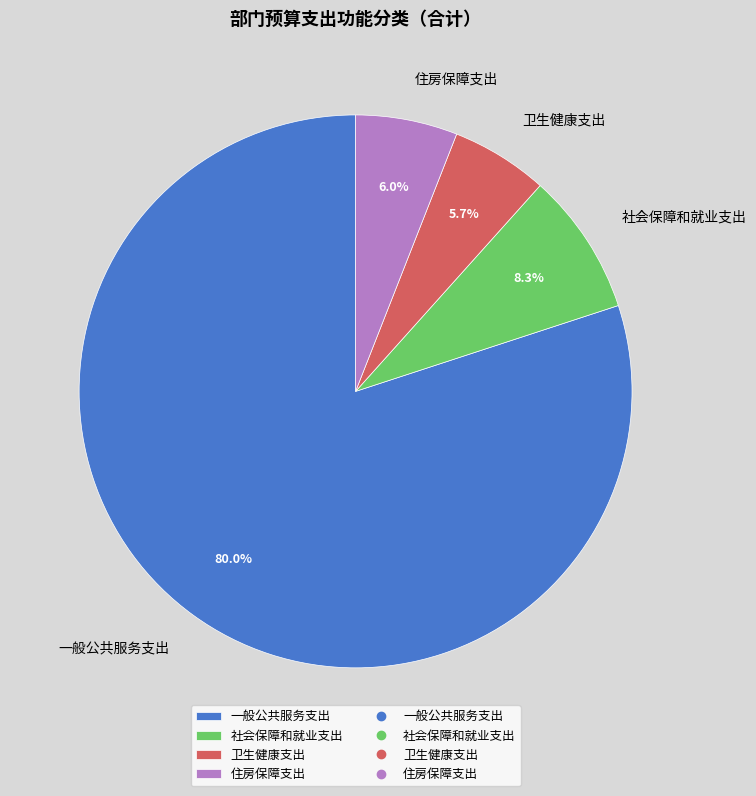

Approximately how many times larger is the value at 一般公共服务支出 compared to 社会保障和就业支出?

9.6